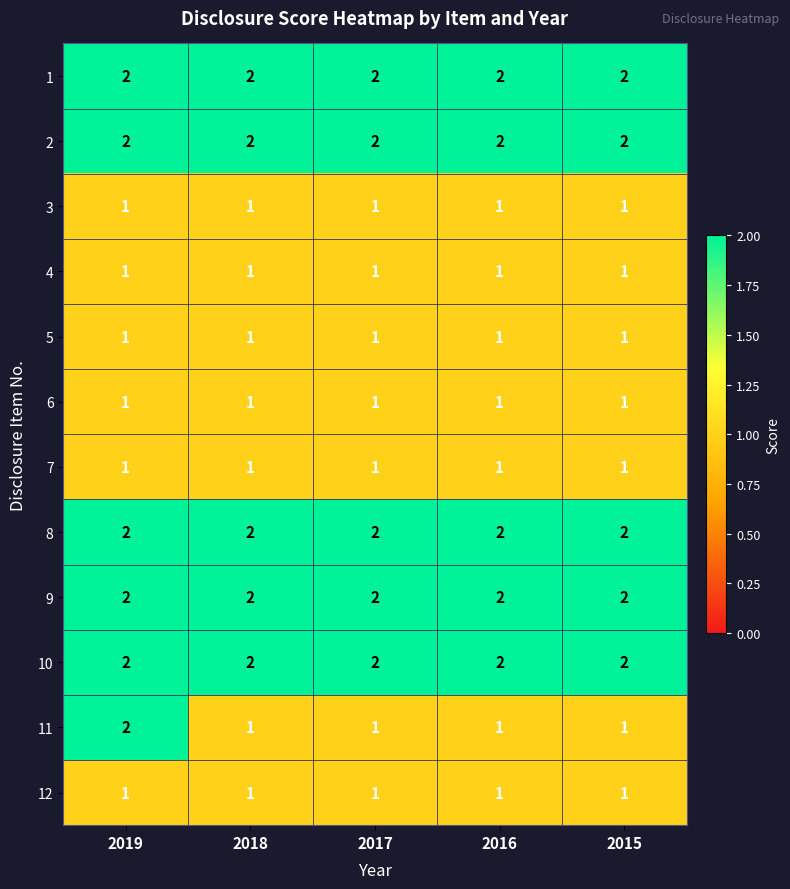

At which category is the sum across all series the highest?

2019